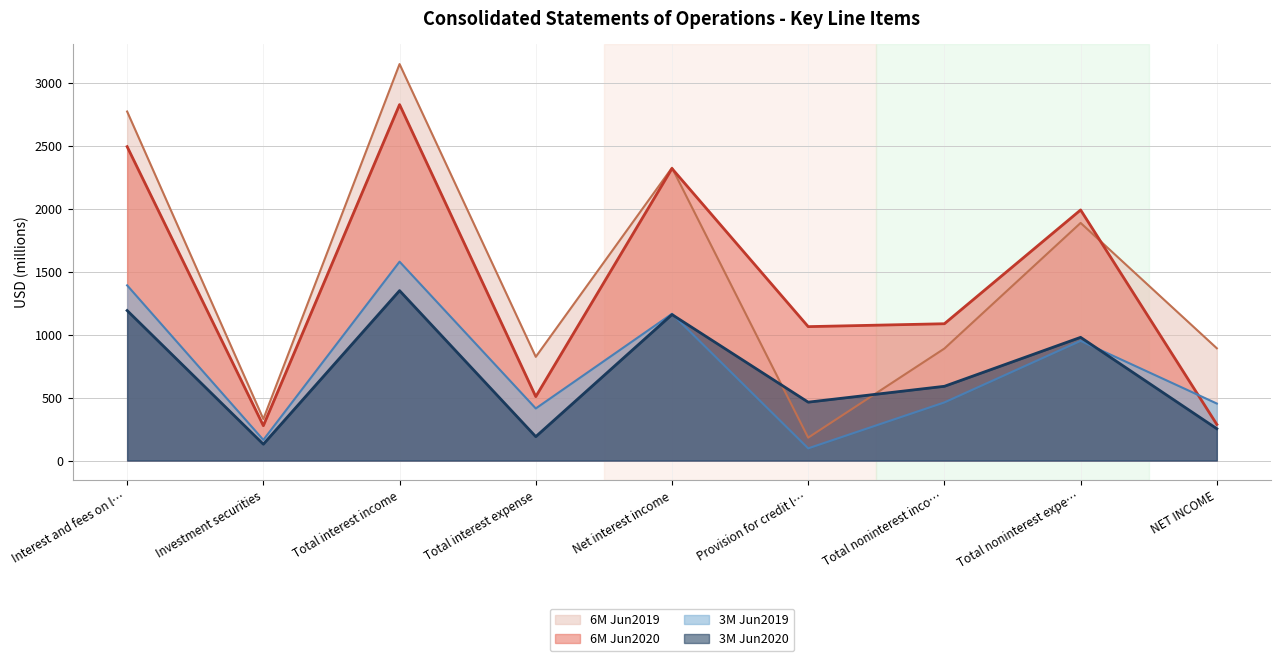

Does the chart have visible grid lines?

Yes